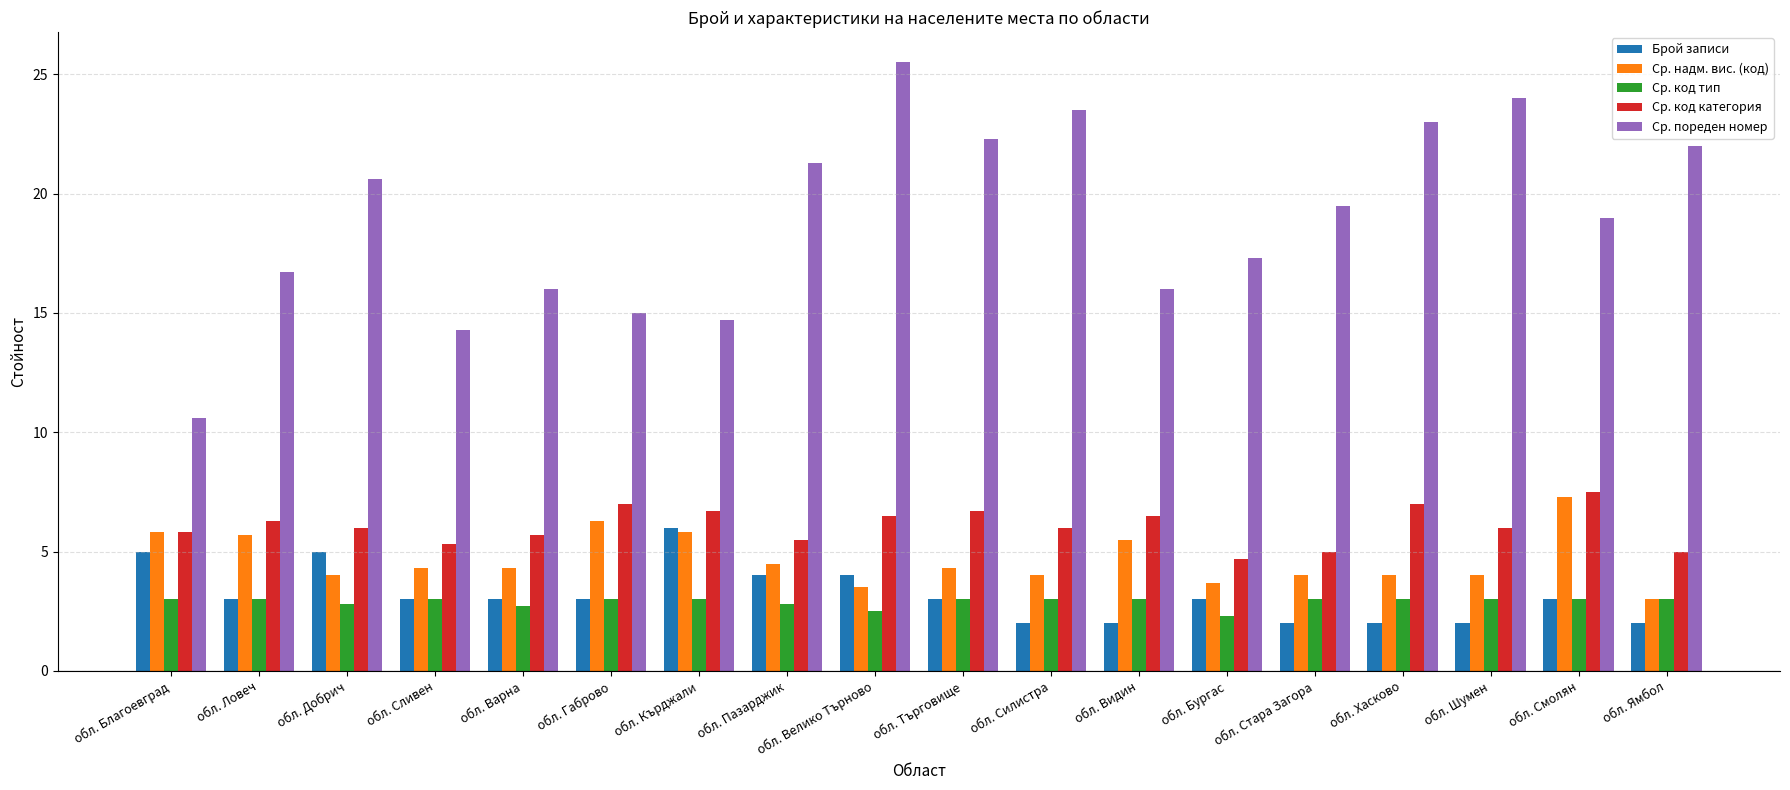

Which series has the widest spread of values?

Ср. пореден номер